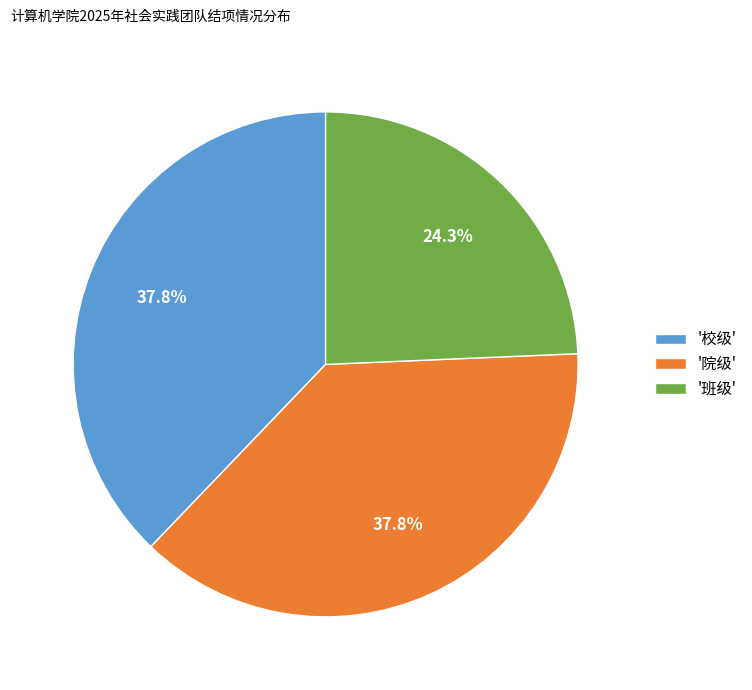

Approximately how many times larger is the value at '班级' compared to '院级'?

0.6